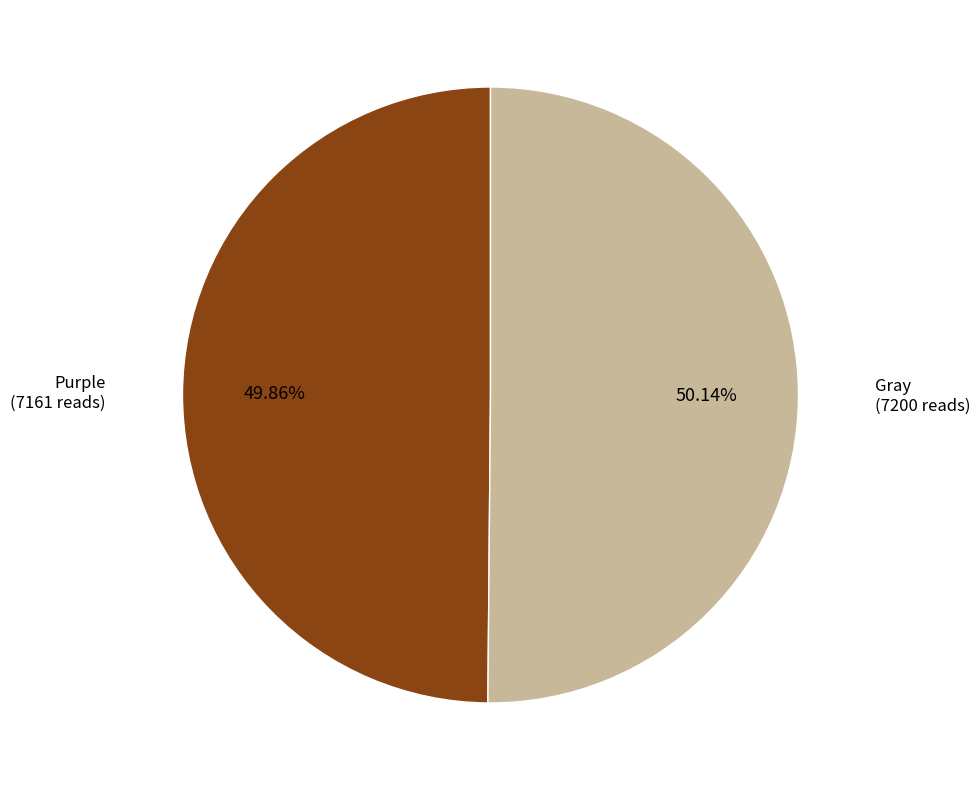

Is the sum of Gray and Purple greater than half?

Yes